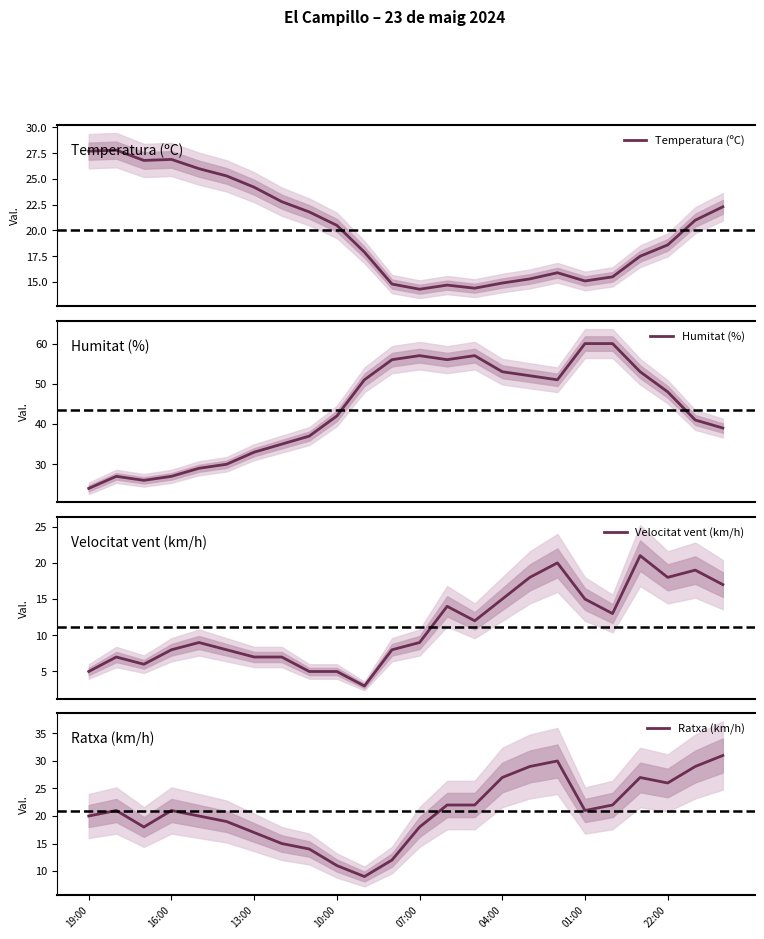

The value of Ratxa (km/h) at 10:00 is 14. True or false?

False